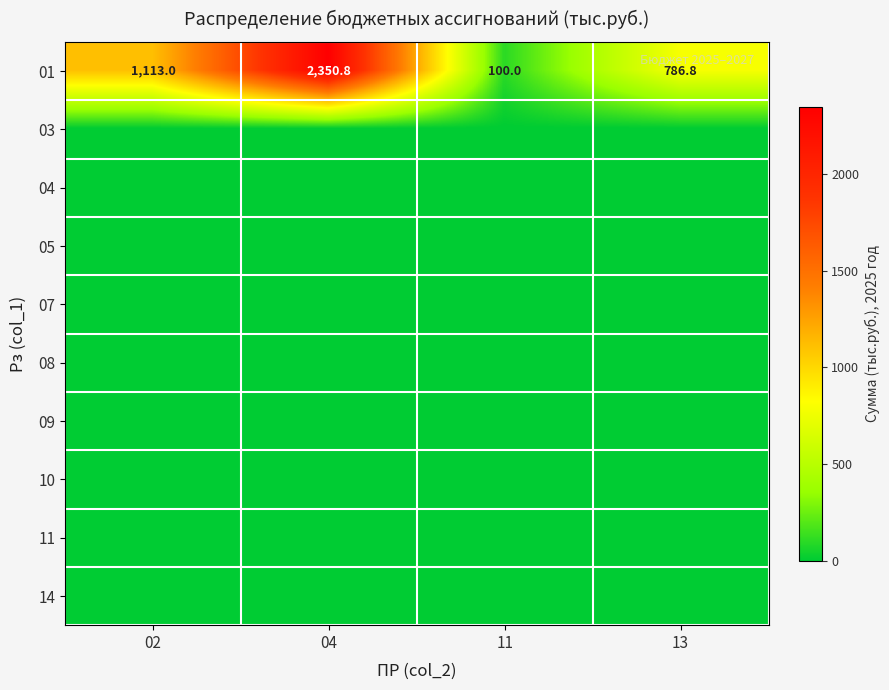

Is the value of 08 at 02 greater than the value of 04 at 02?

No